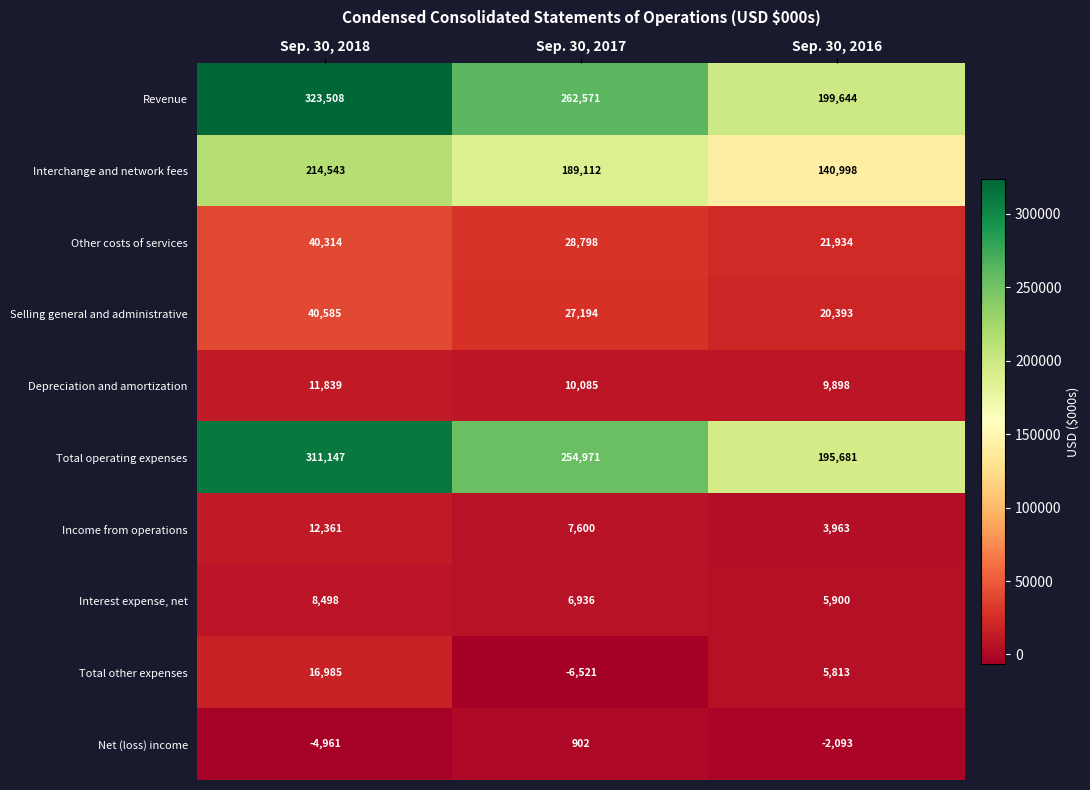

What is the average value of the Net (loss) income series?

-2051